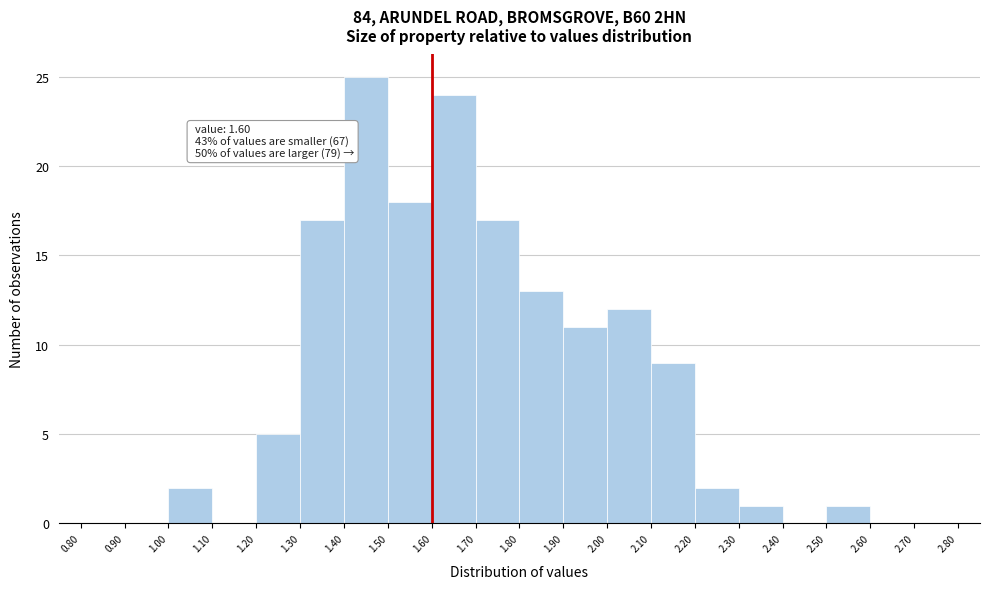

Which range on the x-axis has the tallest bar?

1.40 to 1.50